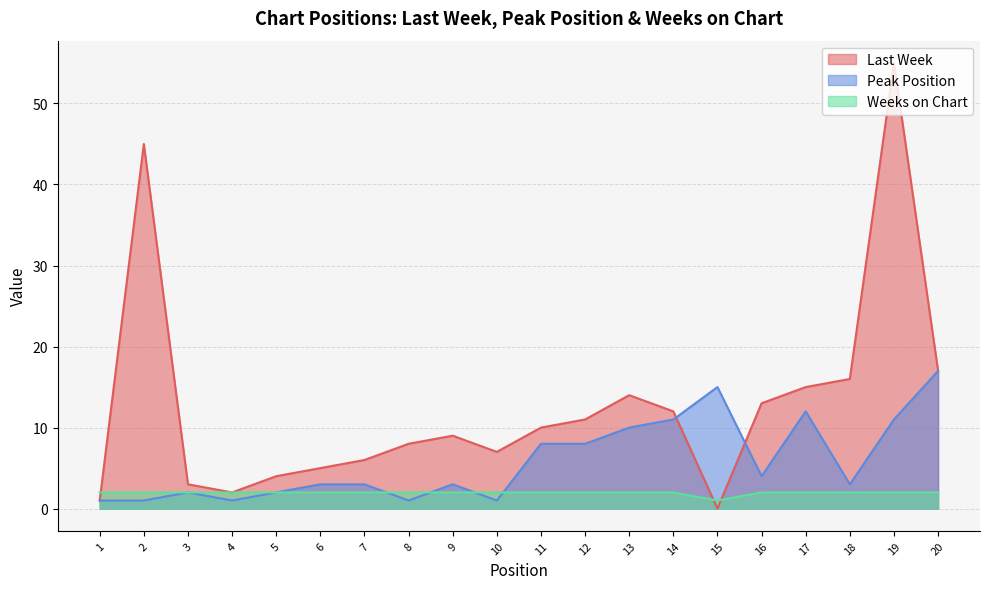

What is the sum of the Peak Position values at 1 and 9?

4